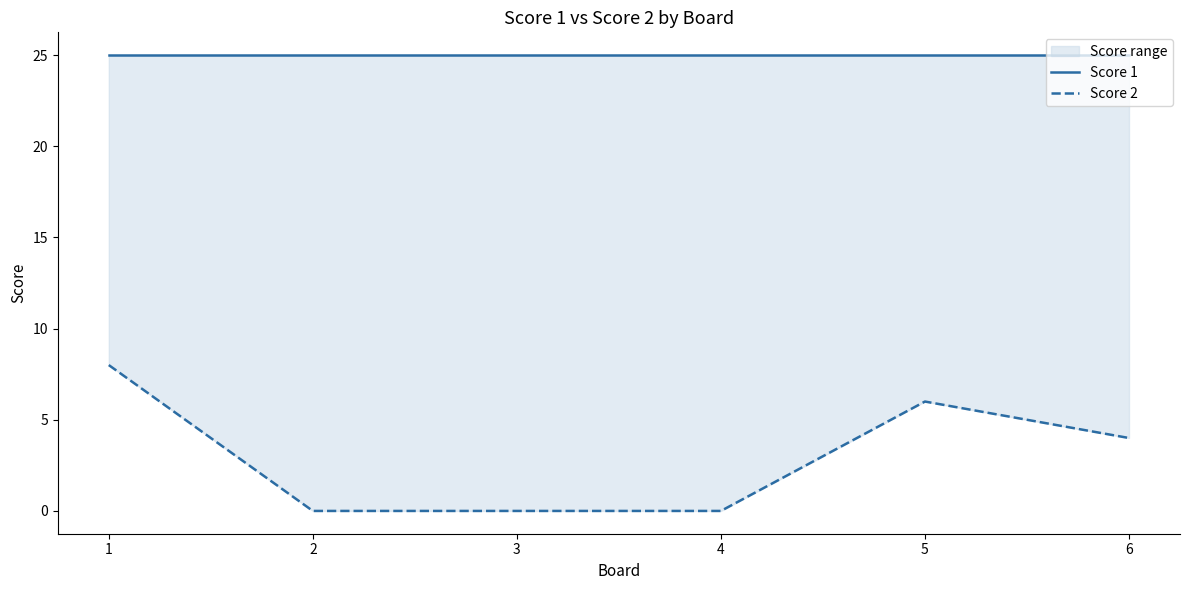

True or false: Score 1 has a value of 25 at 1.

True